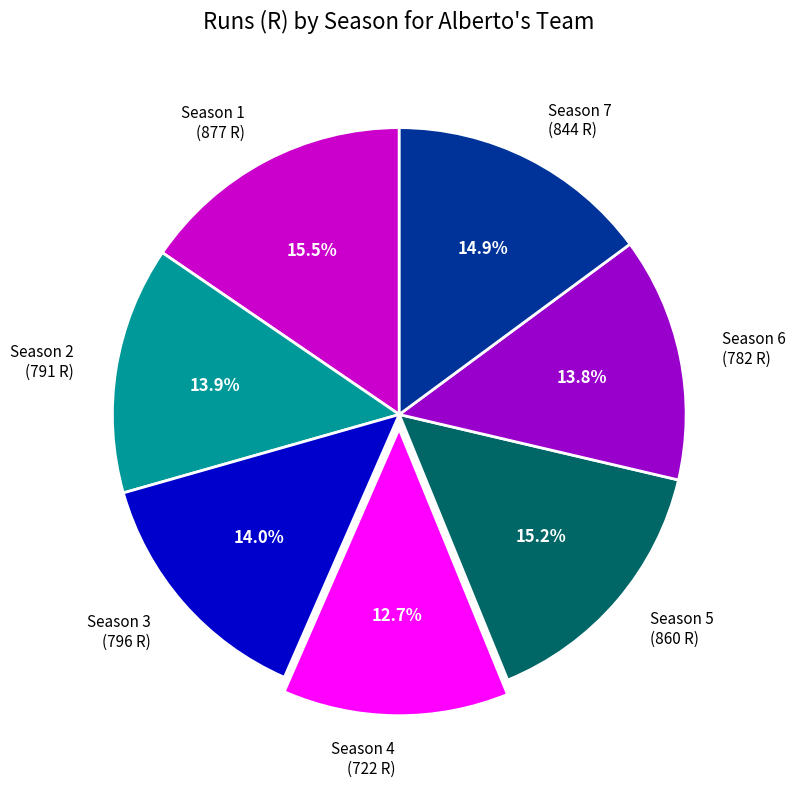

What percentage do Season 4 and Season 1 together represent?

28.2%